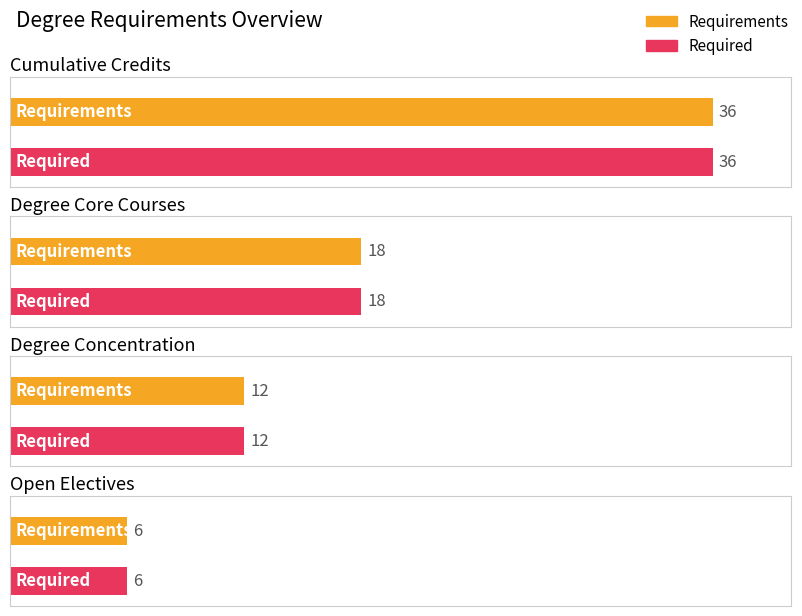

What is the difference between the second highest and minimum values in the Requirements series?

12